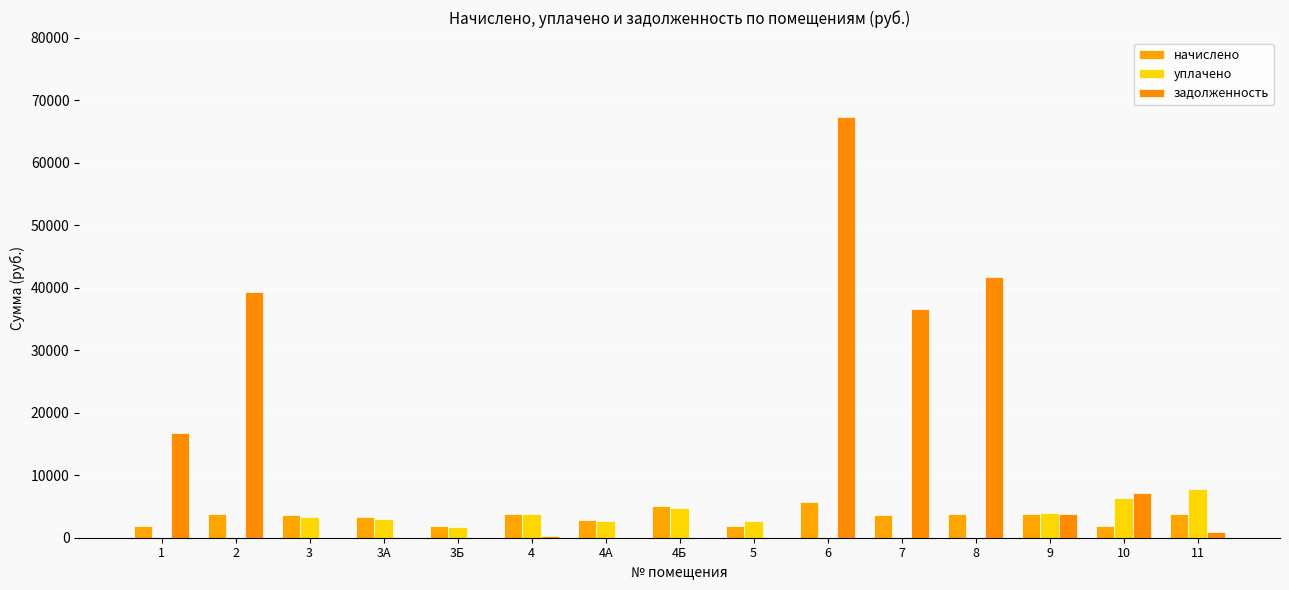

What is the sum of the задолженность values at 6 and 11?

68364.5